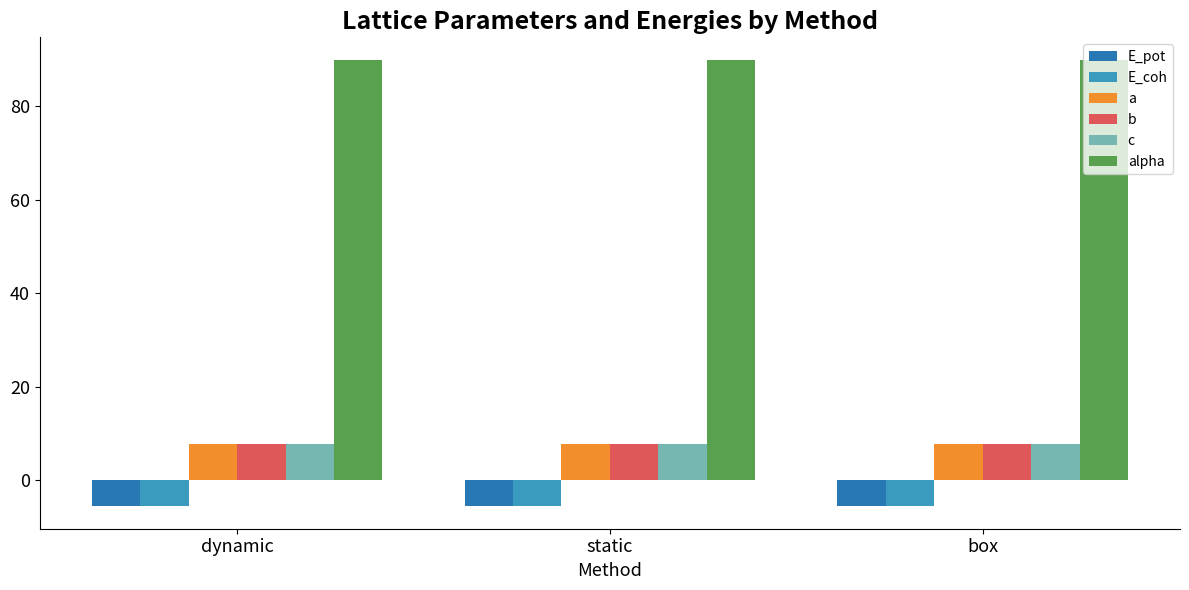

What is the maximum value shown in the chart?

90.0